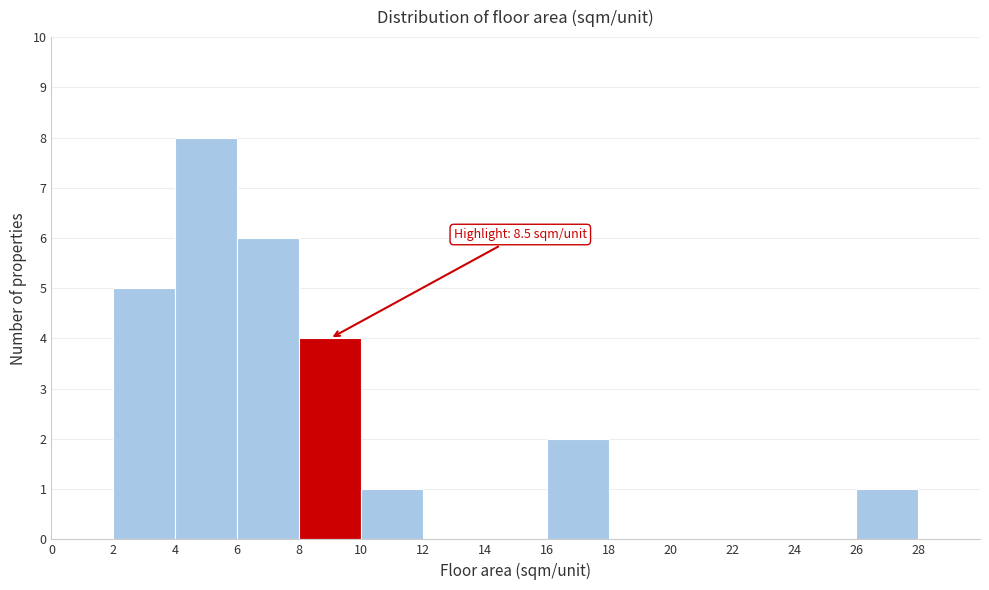

Over which range of the x-axis is the bar tallest?

4 to 6